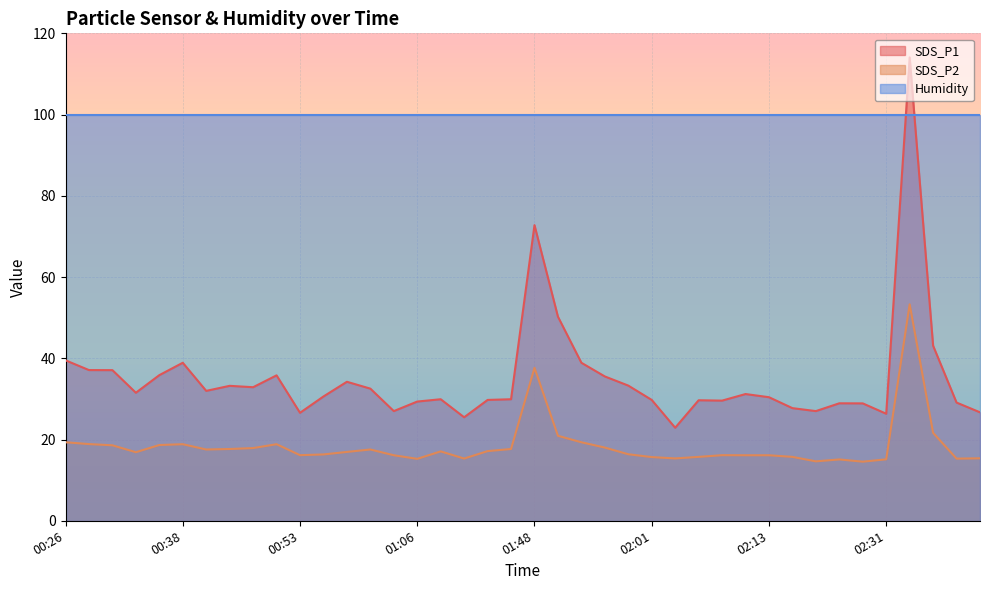

At which label does SDS_P2 reach its peak?

02:33